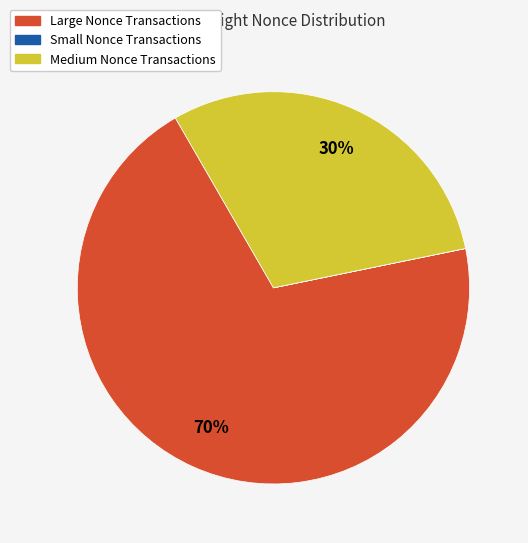

Combined, do Medium Nonce Transactions and Large Nonce Transactions account for over 50%?

Yes